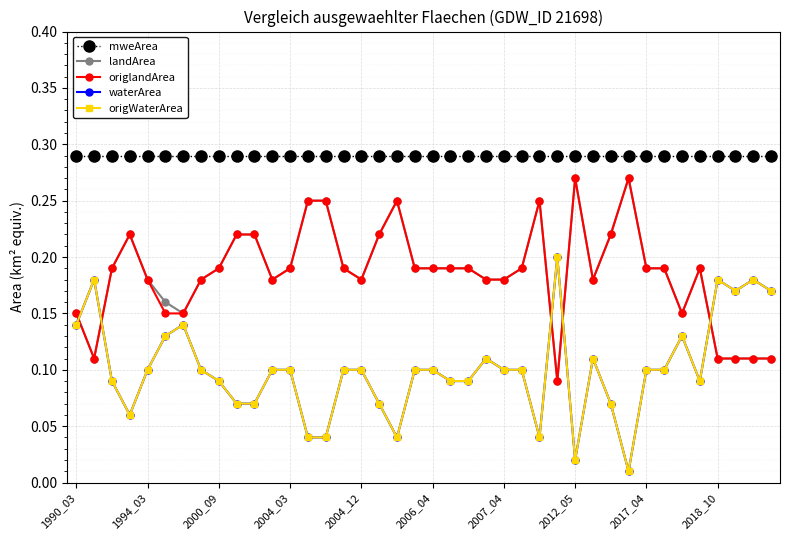

Where is landArea nearest to the value 0?

27